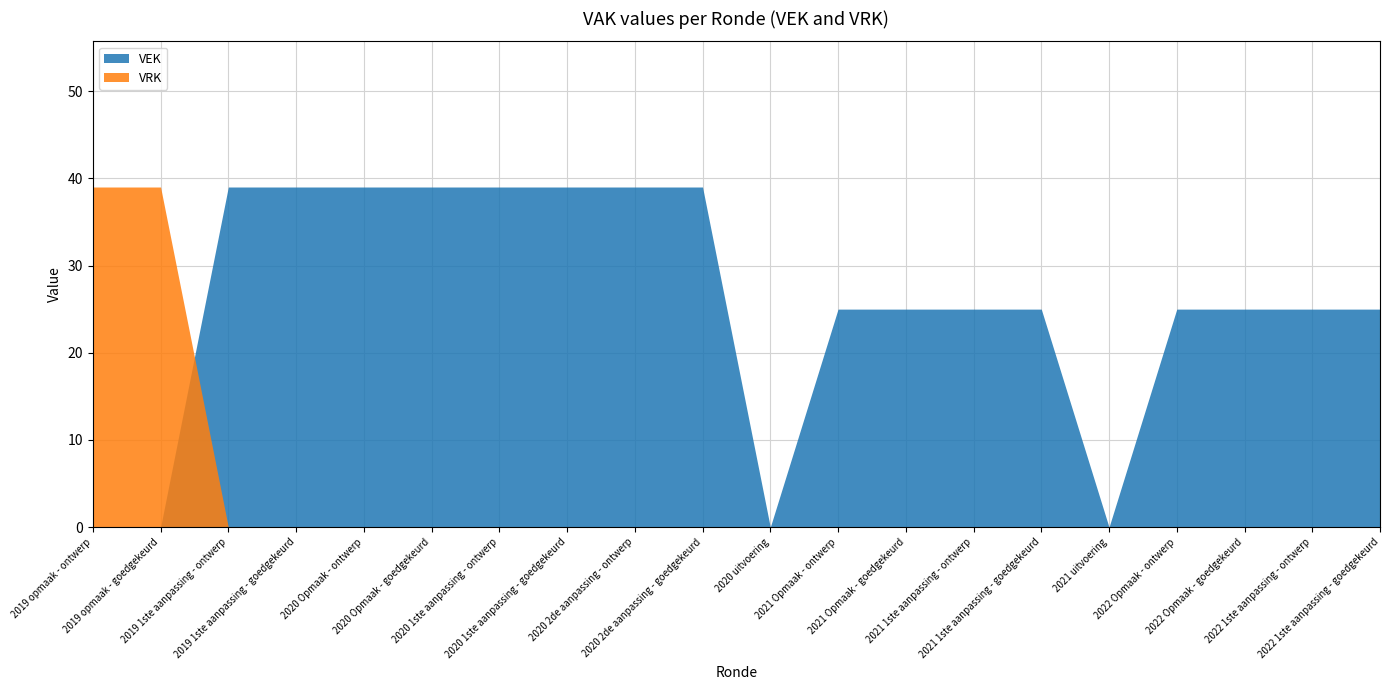

True or false: VEK has a value of 36 at 2021 Opmaak - goedgekeurd.

False